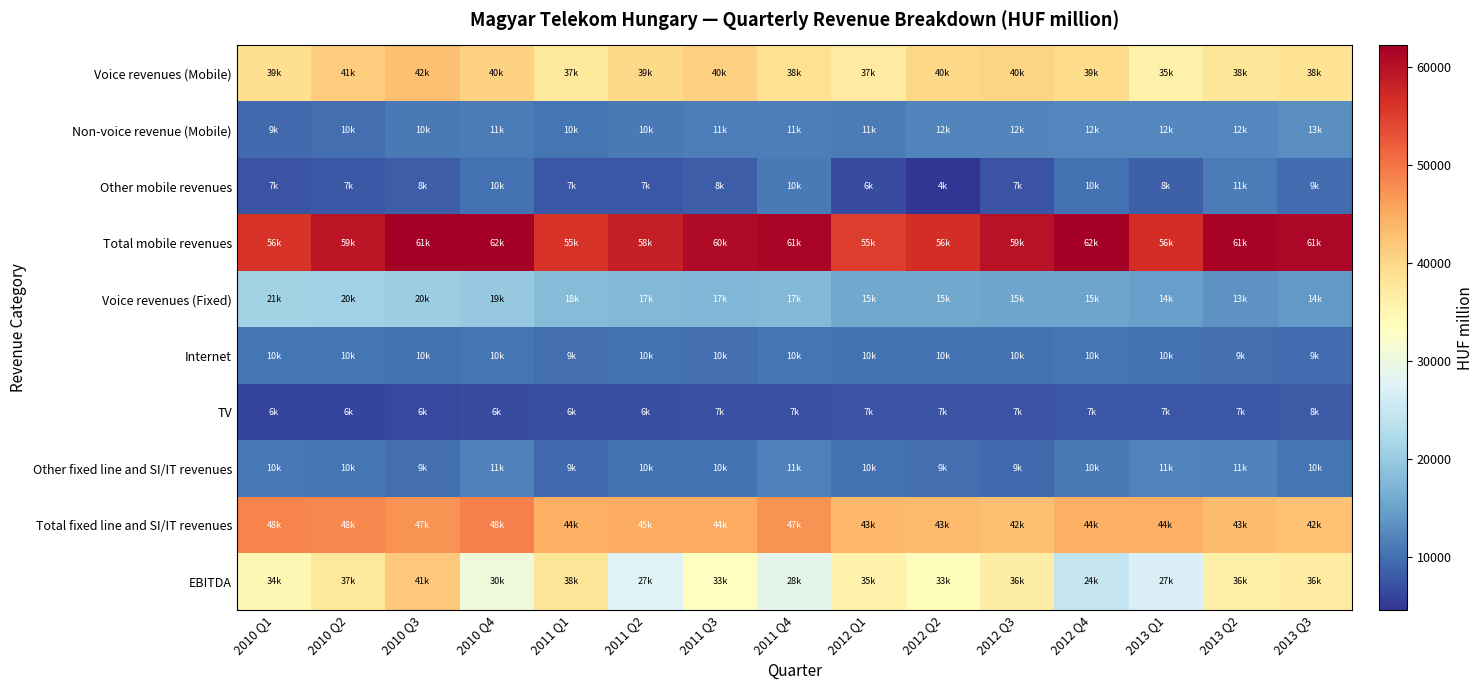

Reading left to right, what are all the values shown in this chart?

Voice revenues (Mobile): 2010 Q1=39245	2010 Q2=41472	2010 Q3=42657	2010 Q4=40721	2011 Q1=37593	2011 Q2=39794	2011 Q3=40869	2011 Q4=38891	2012 Q1=37049	2012 Q2=40034	2012 Q3=40414	2012 Q4=39547	2013 Q1=35850	2013 Q2=38014	2013 Q3=38575
Non-voice revenue (Mobile): 2010 Q1=9456	2010 Q2=10025	2010 Q3=10940	2010 Q4=11346	2011 Q1=10682	2011 Q2=10997	2011 Q3=11504	2011 Q4=11581	2012 Q1=11244	2012 Q2=12114	2012 Q3=12113	2012 Q4=12489	2013 Q1=12301	2013 Q2=12312	2013 Q3=13039
Other mobile revenues: 2010 Q1=7333	2010 Q2=7838	2010 Q3=8373	2010 Q4=10038	2011 Q1=7646	2011 Q2=7745	2011 Q3=8364	2011 Q4=10925	2012 Q1=6730	2012 Q2=4629	2012 Q3=7375	2012 Q4=10152	2013 Q1=8508	2013 Q2=11228	2013 Q3=9579
Total mobile revenues: 2010 Q1=56034	2010 Q2=59335	2010 Q3=61970	2010 Q4=62105	2011 Q1=55921	2011 Q2=58536	2011 Q3=60737	2011 Q4=61397	2012 Q1=55023	2012 Q2=56777	2012 Q3=59902	2012 Q4=62188	2013 Q1=56659	2013 Q2=61554	2013 Q3=61193
Voice revenues (Fixed): 2010 Q1=21215	2010 Q2=20877	2010 Q3=20502	2010 Q4=19780	2011 Q1=18222	2011 Q2=17847	2011 Q3=17636	2011 Q4=17720	2012 Q1=15725	2012 Q2=15844	2012 Q3=15624	2012 Q4=15278	2013 Q1=14825	2013 Q2=13584	2013 Q3=14177
Internet: 2010 Q1=10673	2010 Q2=10502	2010 Q3=10204	2010 Q4=10507	2011 Q1=9888	2011 Q2=10233	2011 Q3=10001	2011 Q4=10557	2012 Q1=10309	2012 Q2=10304	2012 Q3=10131	2012 Q4=10641	2013 Q1=10164	2013 Q2=9947	2013 Q3=9800
TV: 2010 Q1=6071	2010 Q2=6095	2010 Q3=6601	2010 Q4=6784	2011 Q1=6888	2011 Q2=6942	2011 Q3=7189	2011 Q4=7210	2012 Q1=7434	2012 Q2=7371	2012 Q3=7497	2012 Q4=7708	2013 Q1=7741	2013 Q2=7892	2013 Q3=8069
Other fixed line and SI/IT revenues: 2010 Q1=10716	2010 Q2=10552	2010 Q3=9830	2010 Q4=11701	2011 Q1=9531	2011 Q2=10034	2011 Q3=10122	2011 Q4=11669	2012 Q1=10062	2012 Q2=9804	2012 Q3=9567	2012 Q4=10941	2013 Q1=11848	2013 Q2=11740	2013 Q3=10572
Total fixed line and SI/IT revenues: 2010 Q1=48675	2010 Q2=48026	2010 Q3=47137	2010 Q4=48772	2011 Q1=44529	2011 Q2=45056	2011 Q3=44948	2011 Q4=47156	2012 Q1=43530	2012 Q2=43323	2012 Q3=42819	2012 Q4=44568	2013 Q1=44578	2013 Q2=43163	2013 Q3=42618
EBITDA: 2010 Q1=34967	2010 Q2=37490	2010 Q3=41761	2010 Q4=30691	2011 Q1=38294	2011 Q2=27719	2011 Q3=33404	2011 Q4=28806	2012 Q1=35704	2012 Q2=33645	2012 Q3=36734	2012 Q4=24845	2013 Q1=27267	2013 Q2=36206	2013 Q3=36997